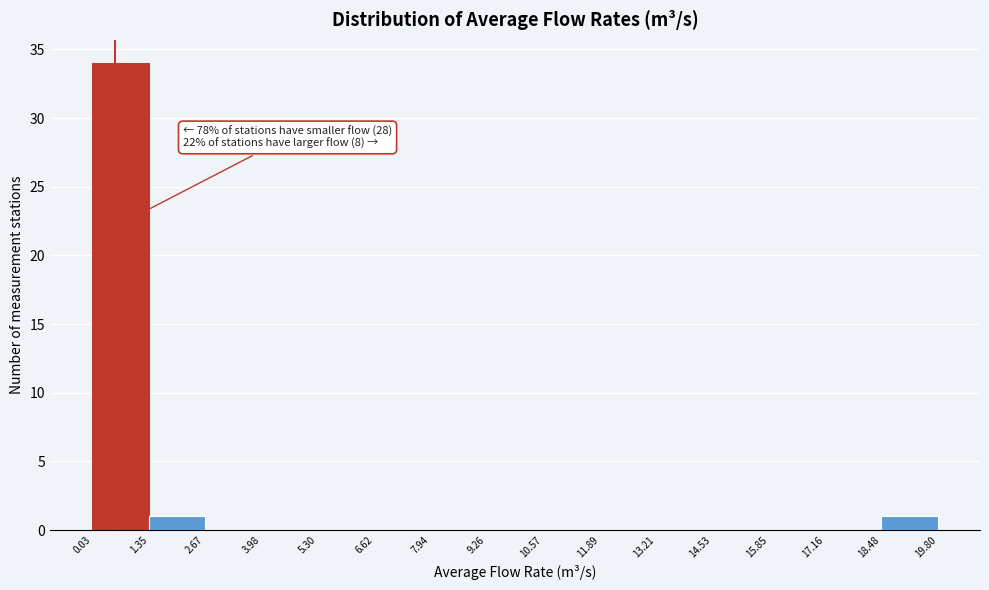

Over which range of the x-axis is the bar tallest?

0.03 to 1.35